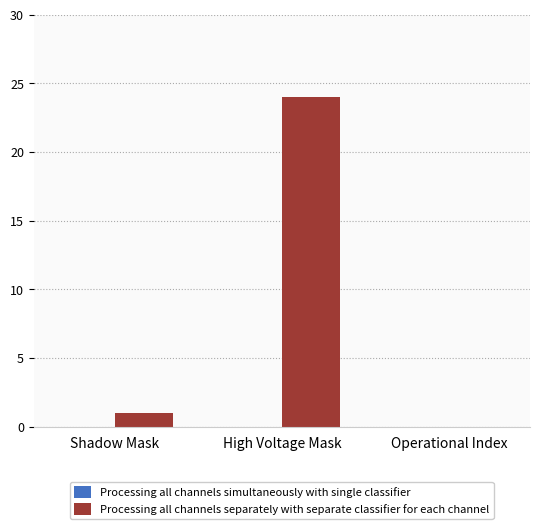

At which category does the chart reach its peak across all series?

High Voltage Mask